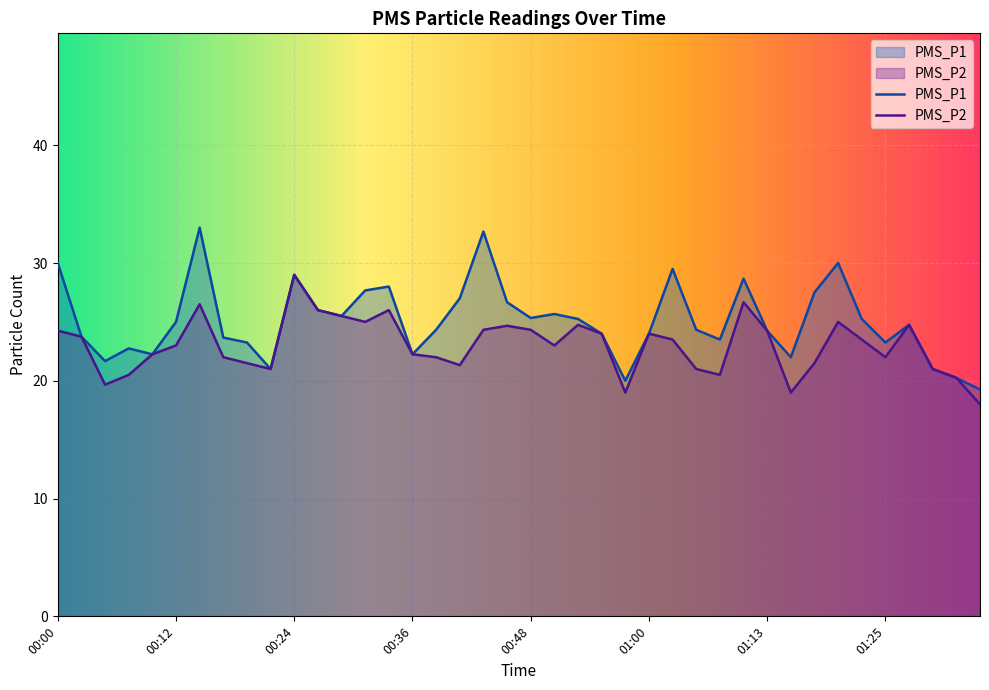

Rank the series by their maximum value, from lowest to highest.

PMS_P2, PMS_P1